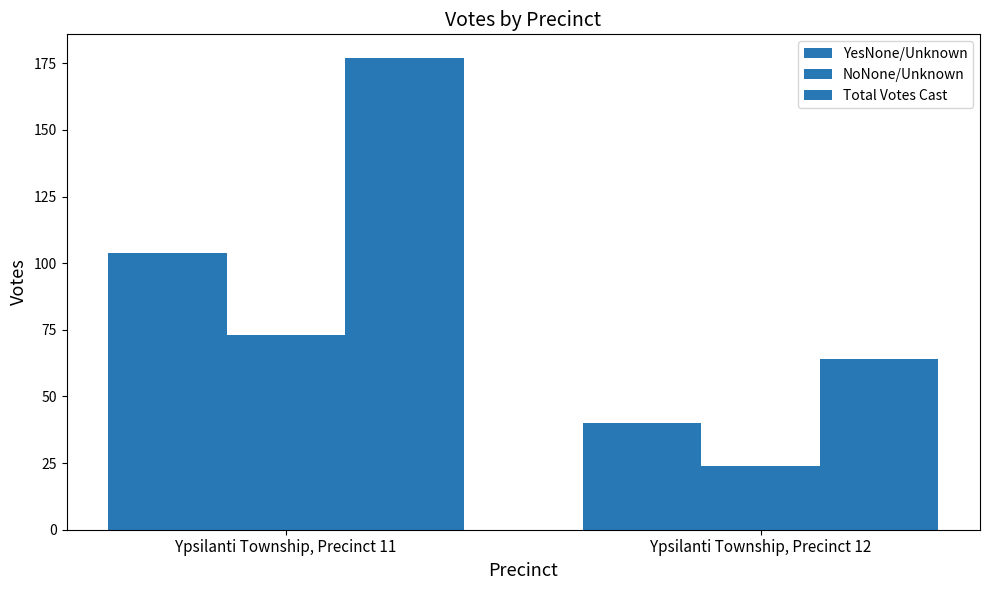

List the series in order of their peak value, lowest first.

NoNone/Unknown, YesNone/Unknown, Total Votes Cast